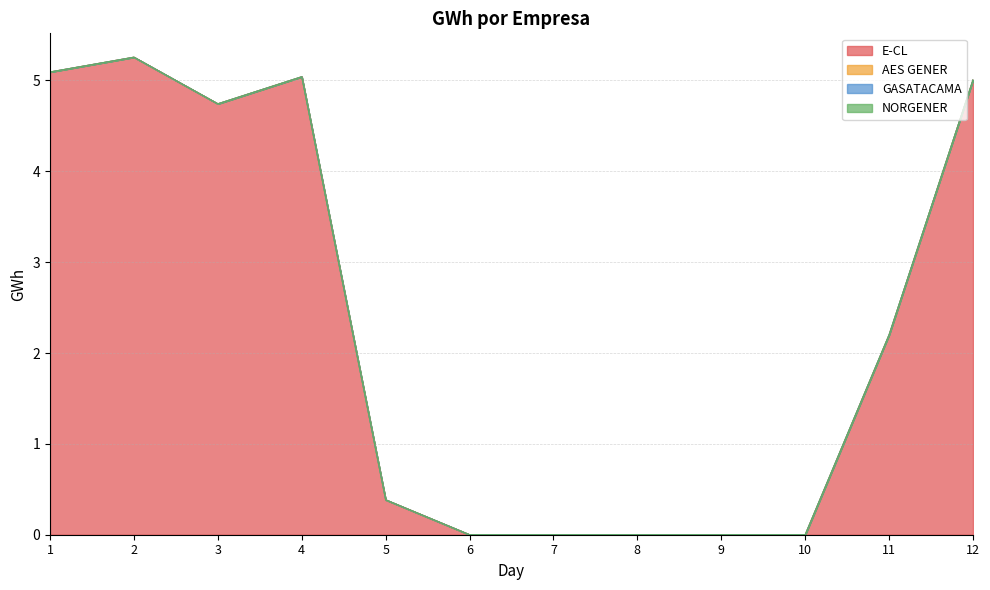

Between 11 and 2, which is larger?

2